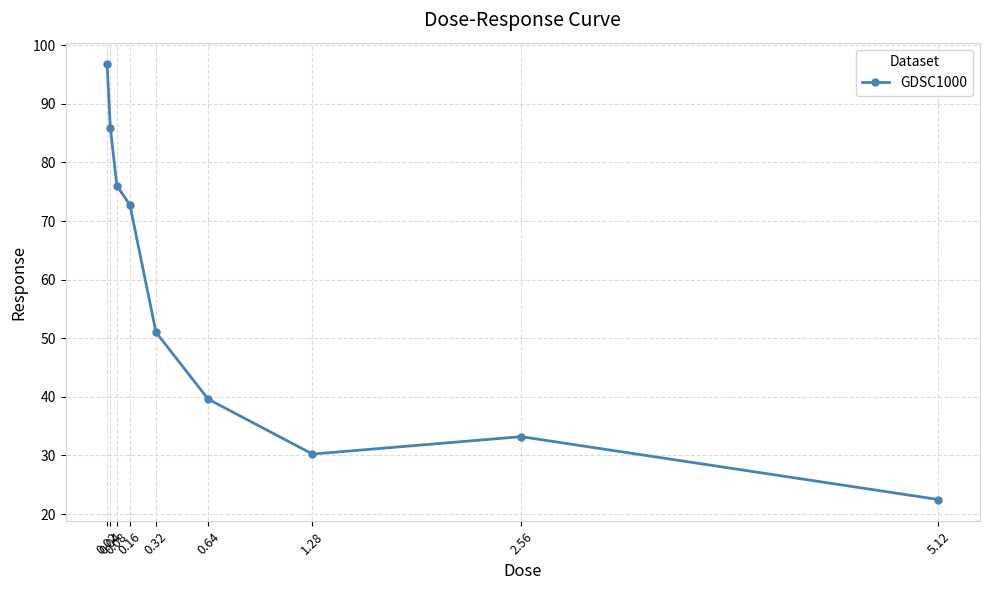

The chart shows a value of 50.3 at 2.56. True or false?

False